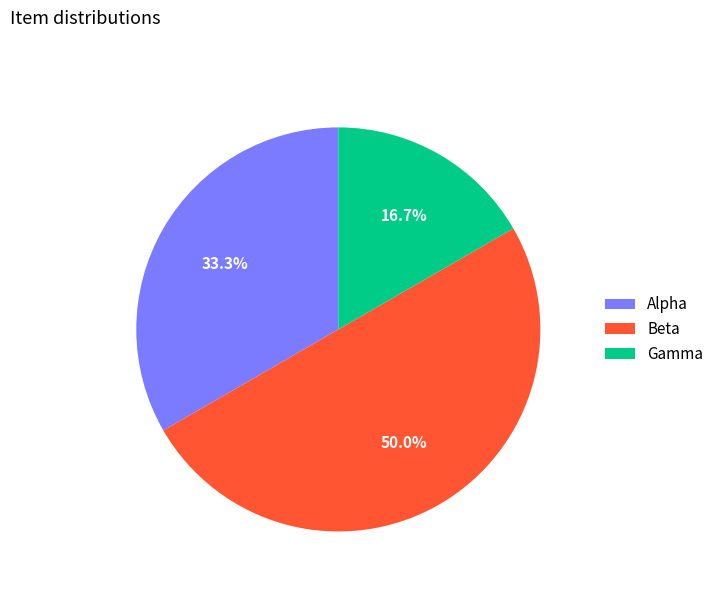

Is Alpha the majority of the pie?

No